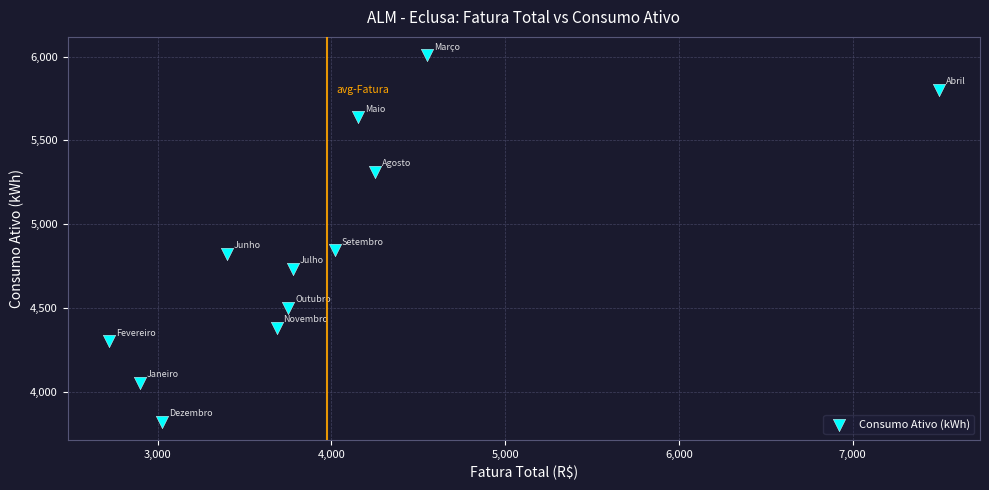

What is the range of Y values (max minus min)?

2189